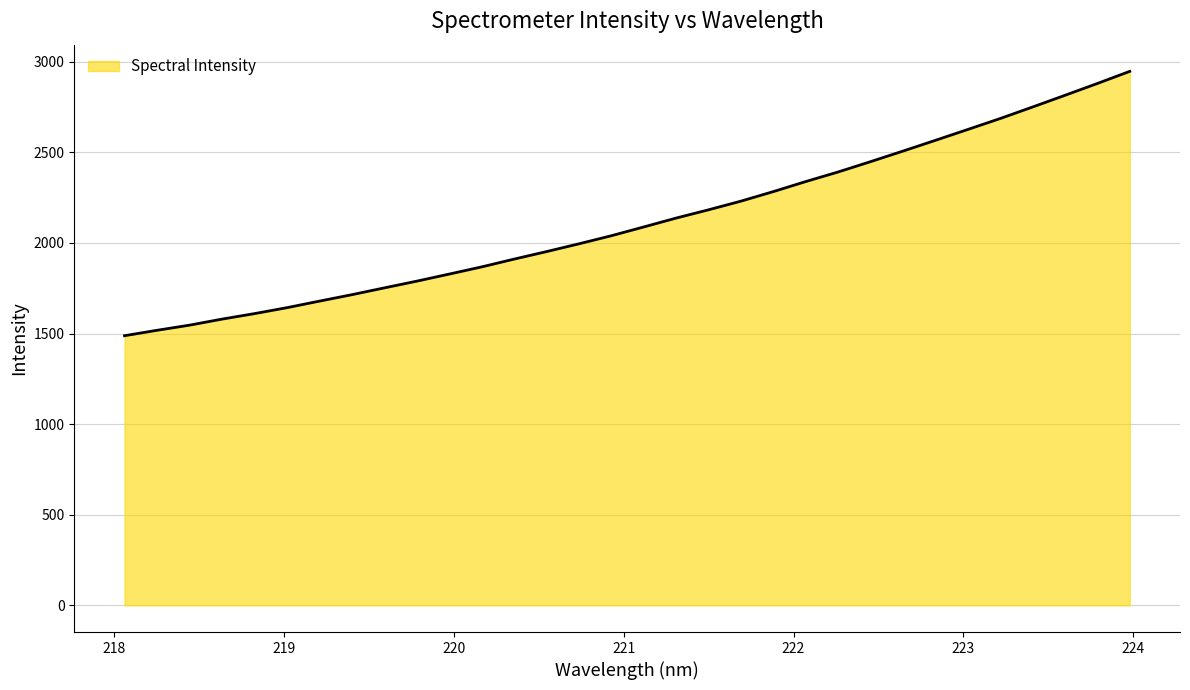

What is the greatest value displayed?

2946.6